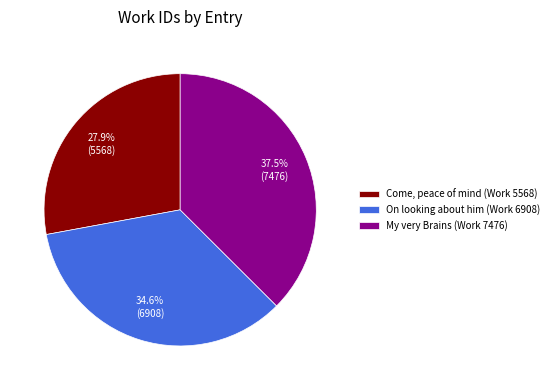

True or false: On looking about him (Work 6908) accounts for 43% of the total.

False